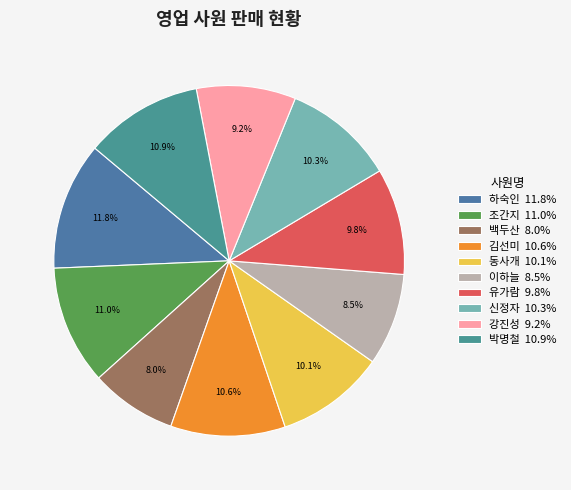

The 강진성 slice represents 9% of the pie. True or false?

True